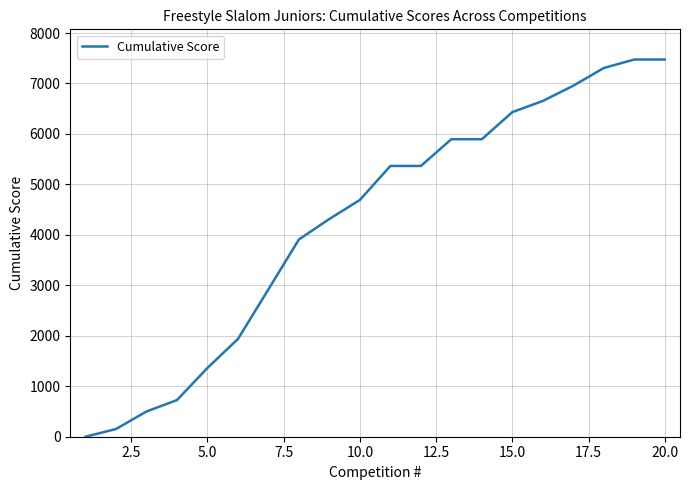

What is the greatest value displayed?

7475.0